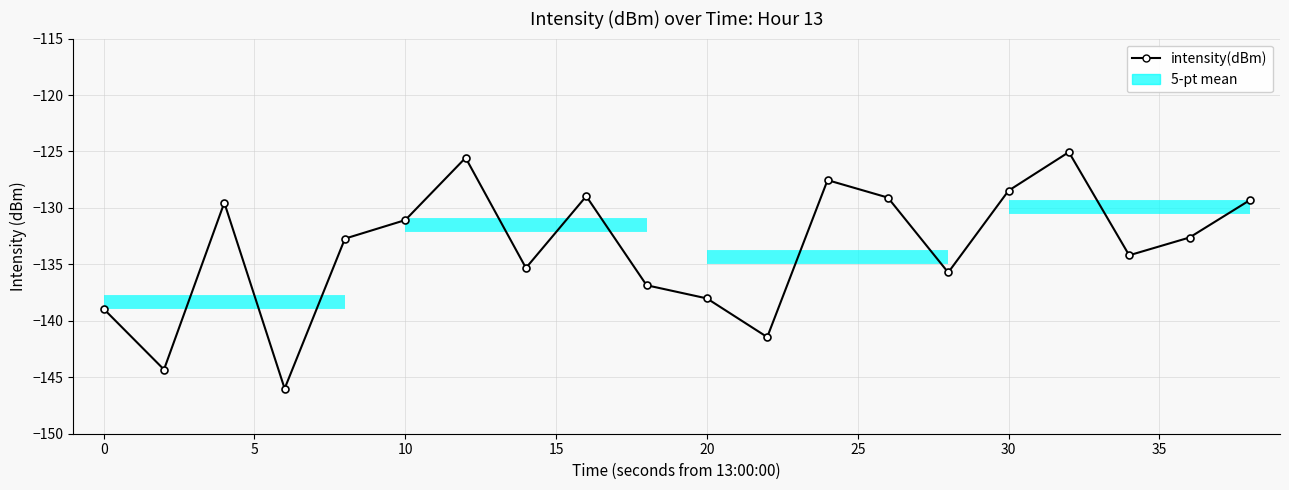

How many categories are shown in the chart?

20